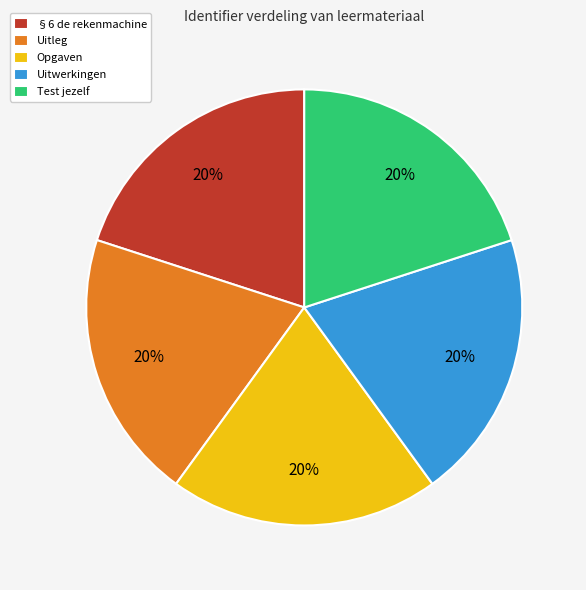

Does Test jezelf account for over 50% of the chart?

No